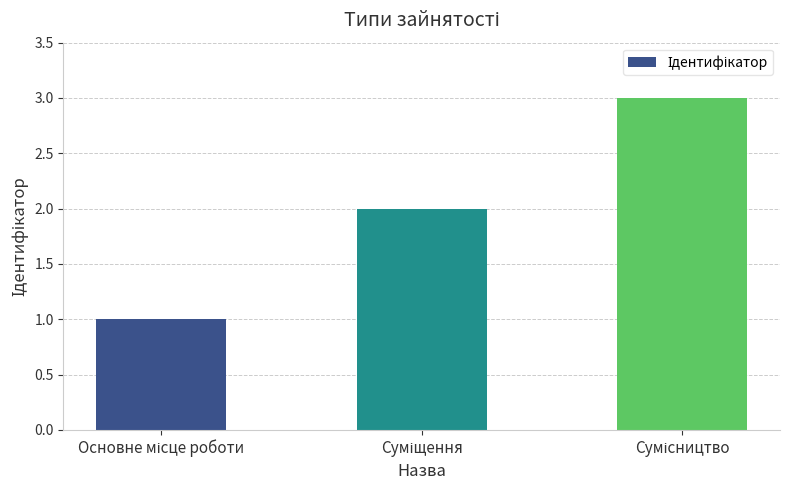

Reading left to right, what are all the values shown in this chart?

1	2	3